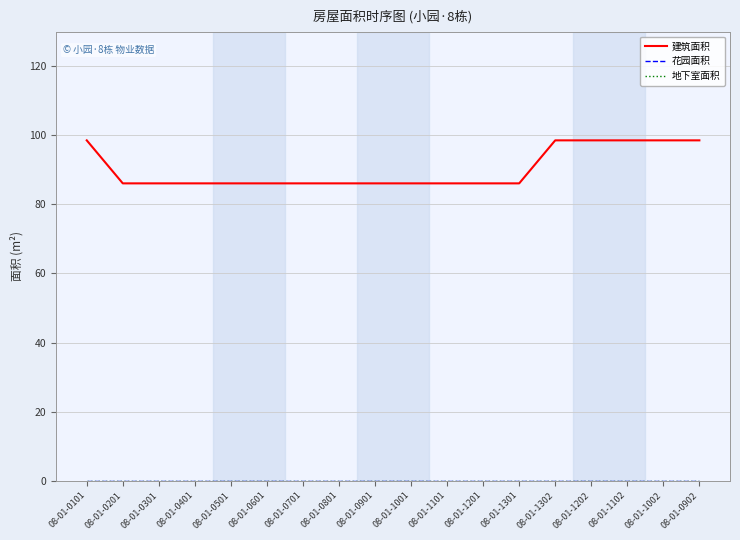

True or false: 花园面积 has more than 1 points higher than both neighbors.

False